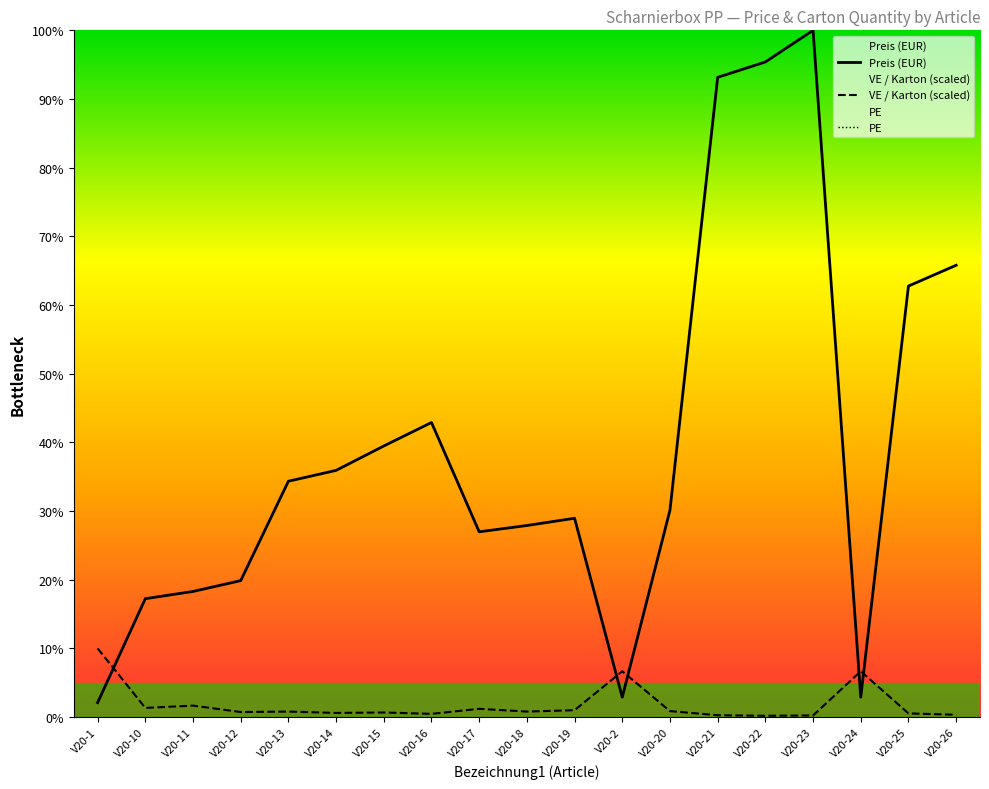

How many times do VE / Karton (scaled) and Preis (EUR) cross each other?

5